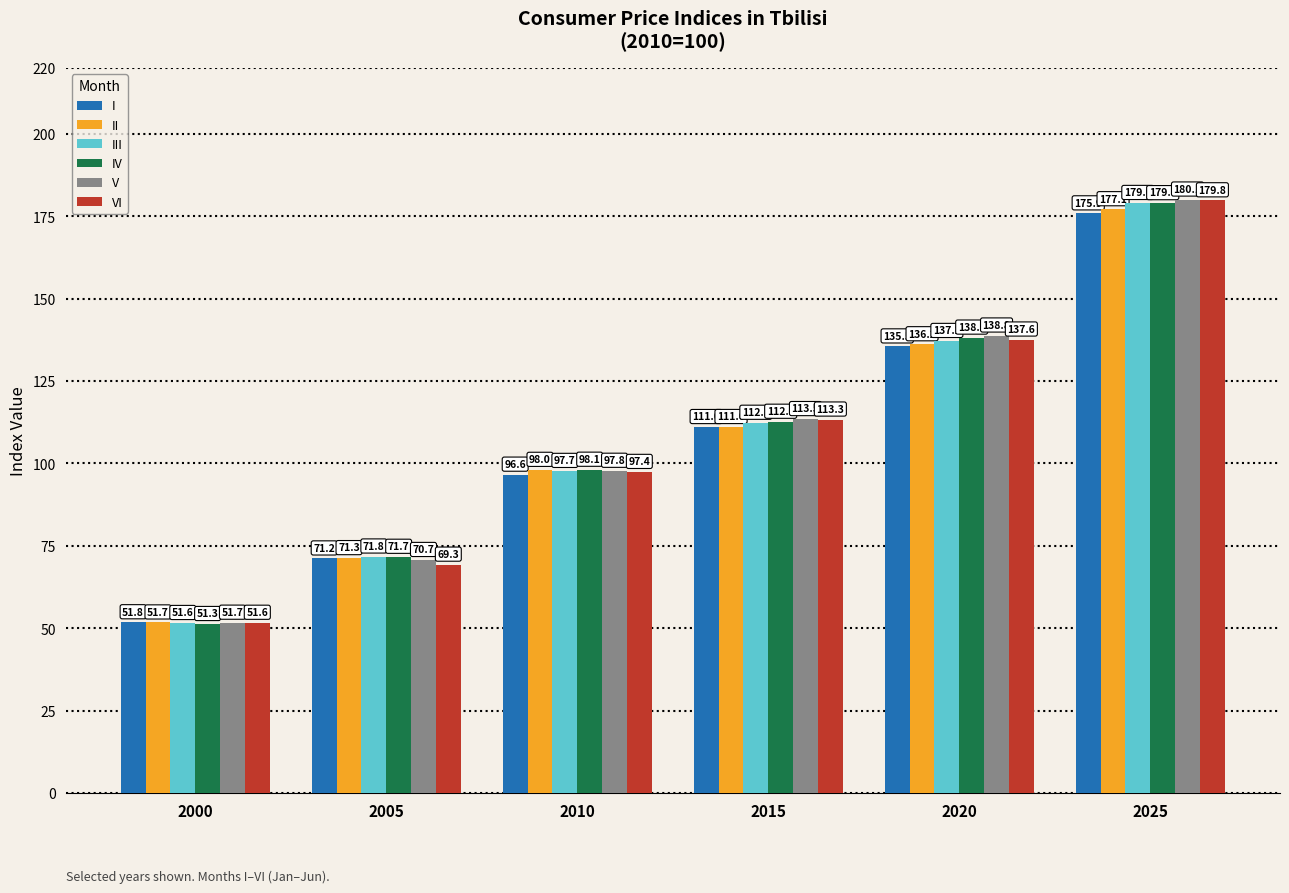

Rank the series at 2010 from lowest to highest value.

I, VI, III, V, II, IV